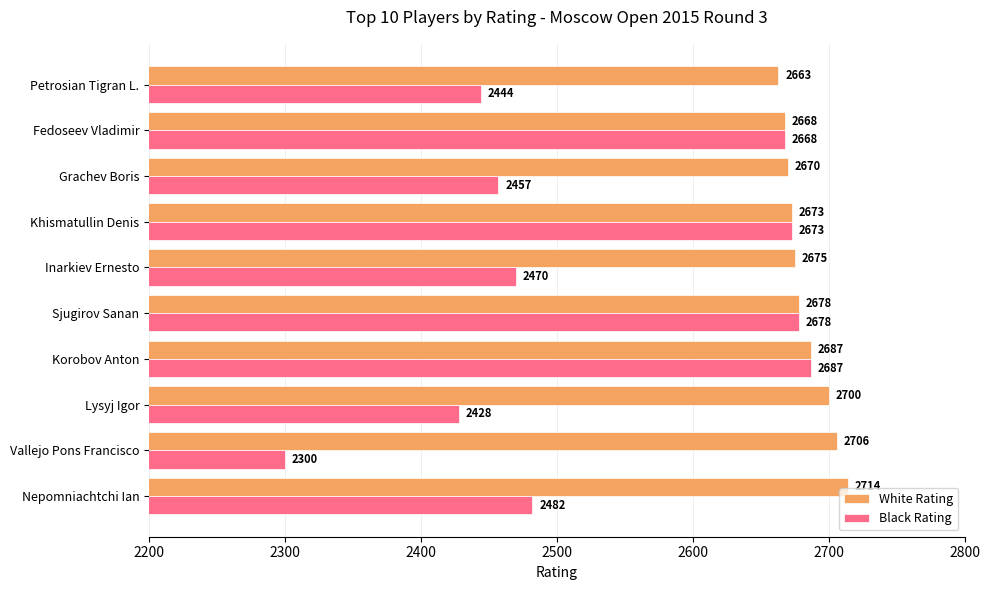

List the series in order of their peak value, lowest first.

Black Rating, White Rating